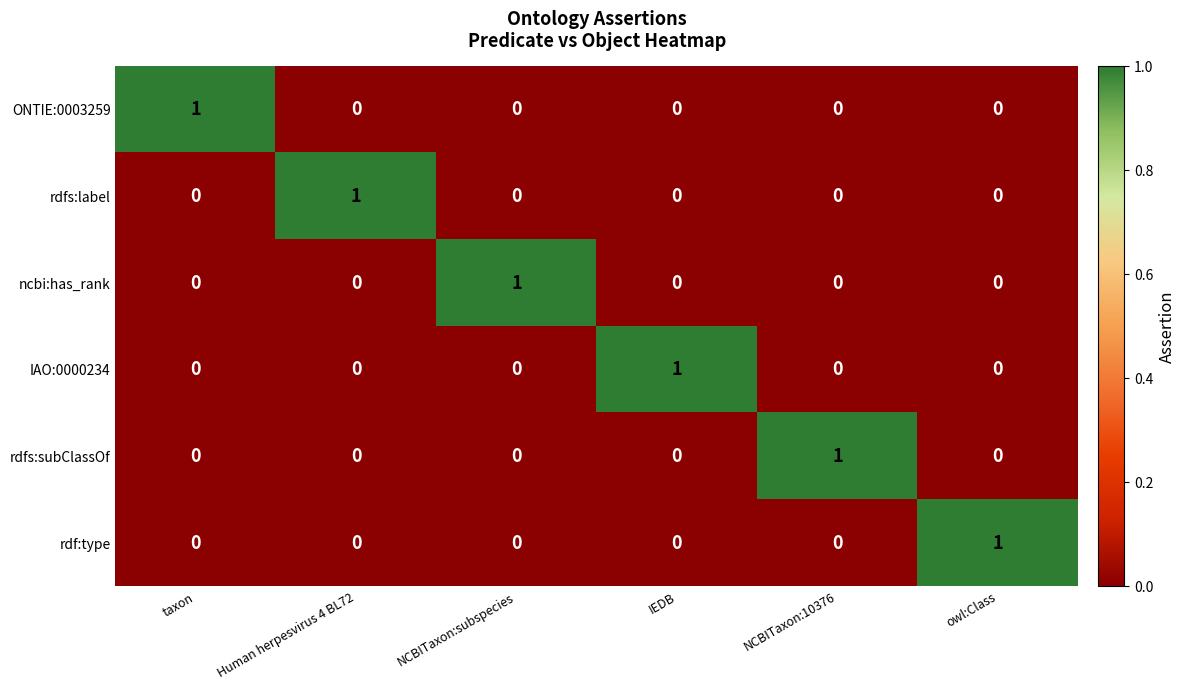

Which category has the highest value in the ONTIE:0003259 series?

taxon